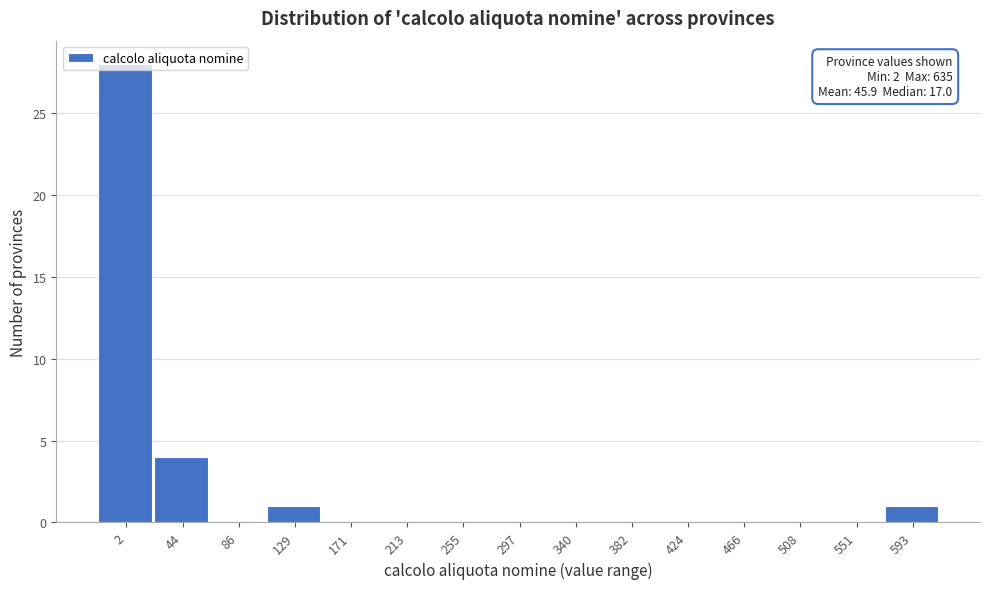

What is the greatest value displayed?

28